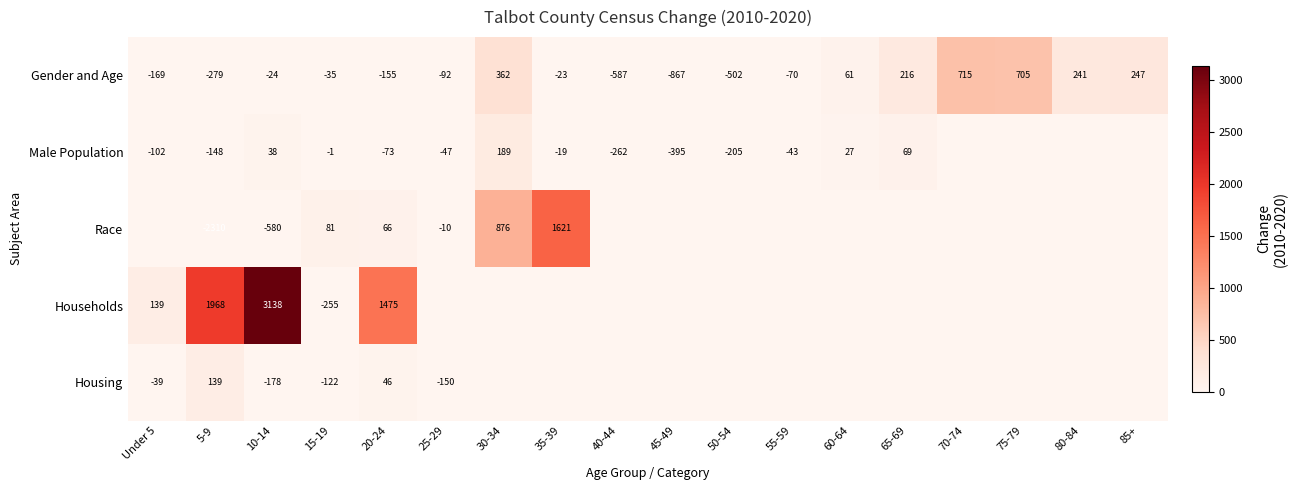

What is the minimum value shown in the chart?

-2310